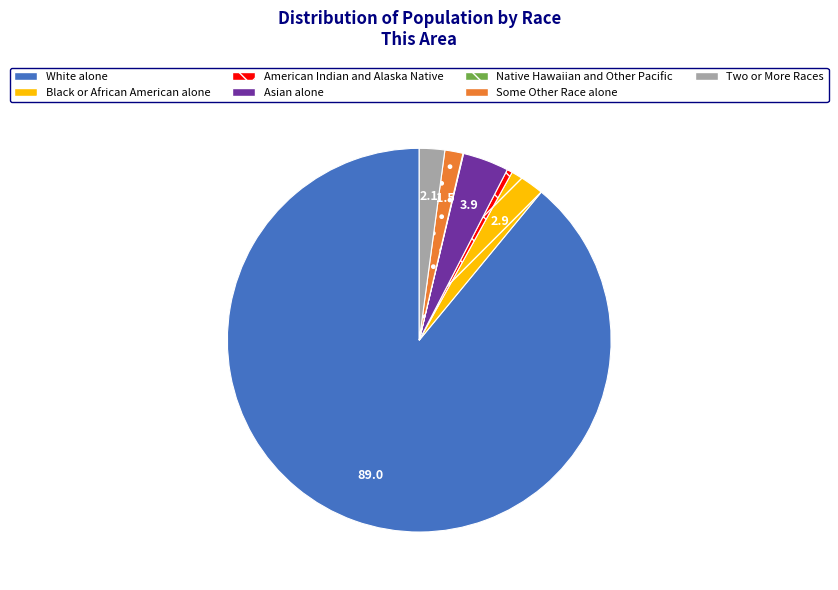

Is it true that Two or More Races is 17% of the pie?

False